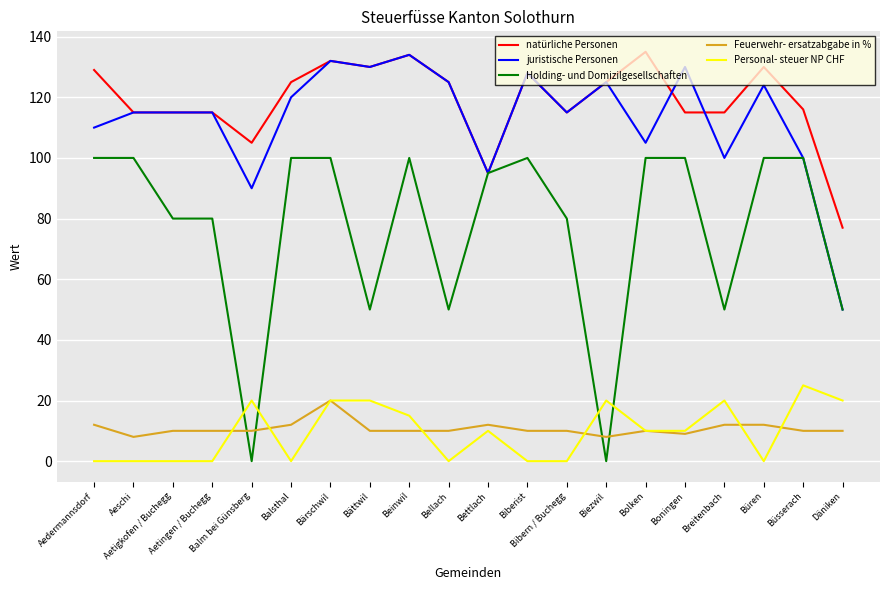

What is the maximum value shown in the chart?

135